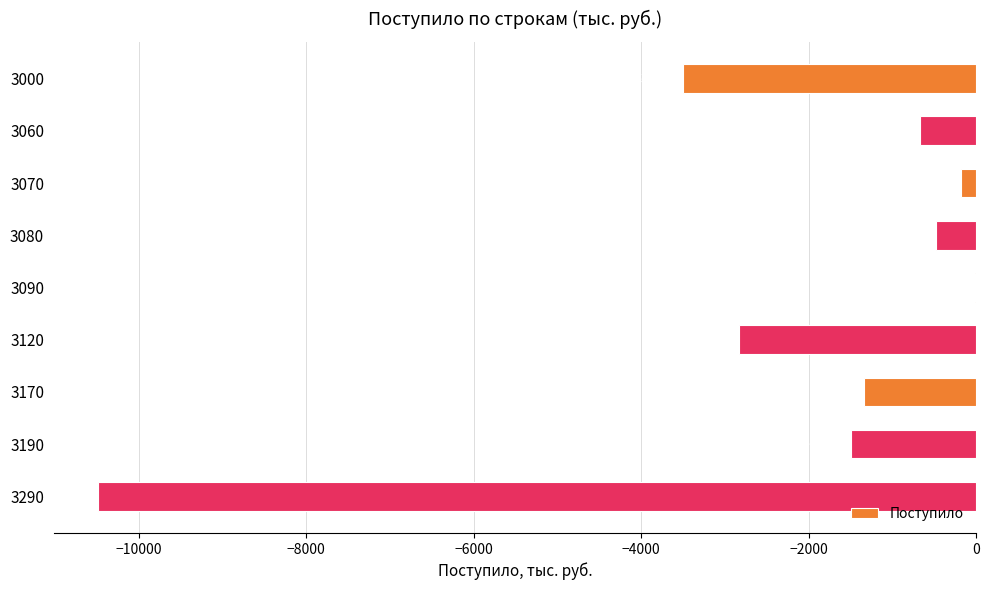

Where is the data nearest to the value -5251?

3000